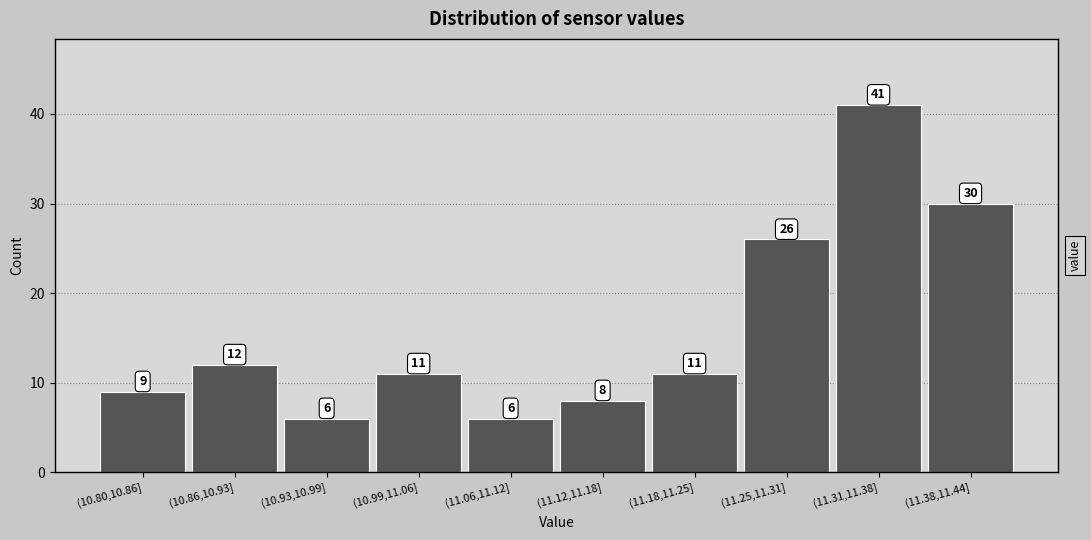

Reading left to right, transcribe all the data shown in this chart.

(10.80,10.86]=9	(10.86,10.93]=12	(10.93,10.99]=6	(10.99,11.06]=11	(11.06,11.12]=6	(11.12,11.18]=8	(11.18,11.25]=11	(11.25,11.31]=26	(11.31,11.38]=41	(11.38,11.44]=30